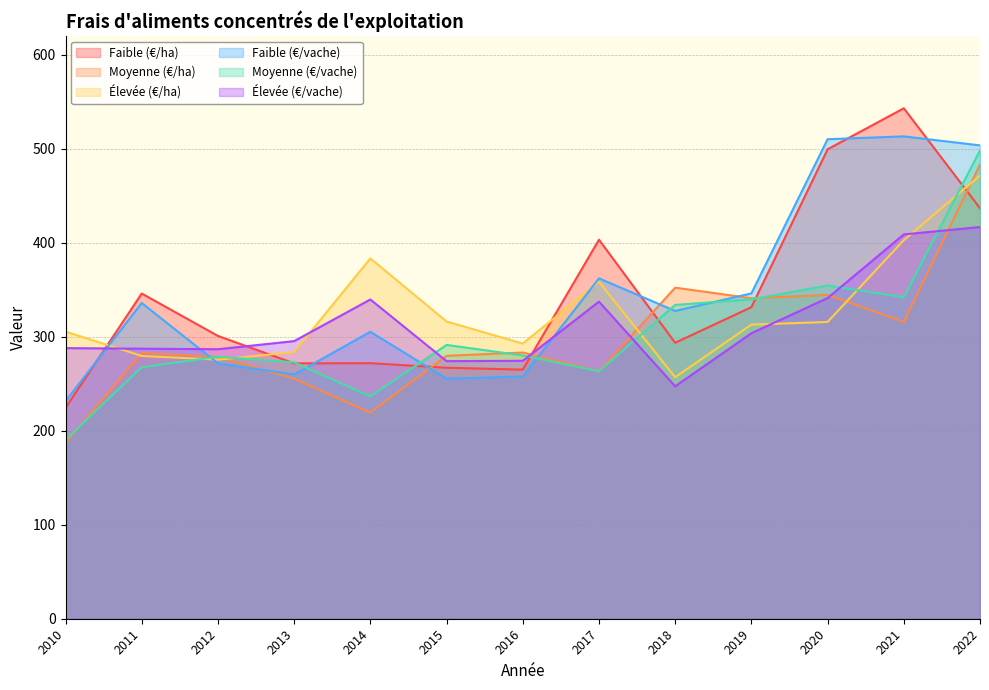

How many values in the Faible (€/vache) series exceed 327?

7